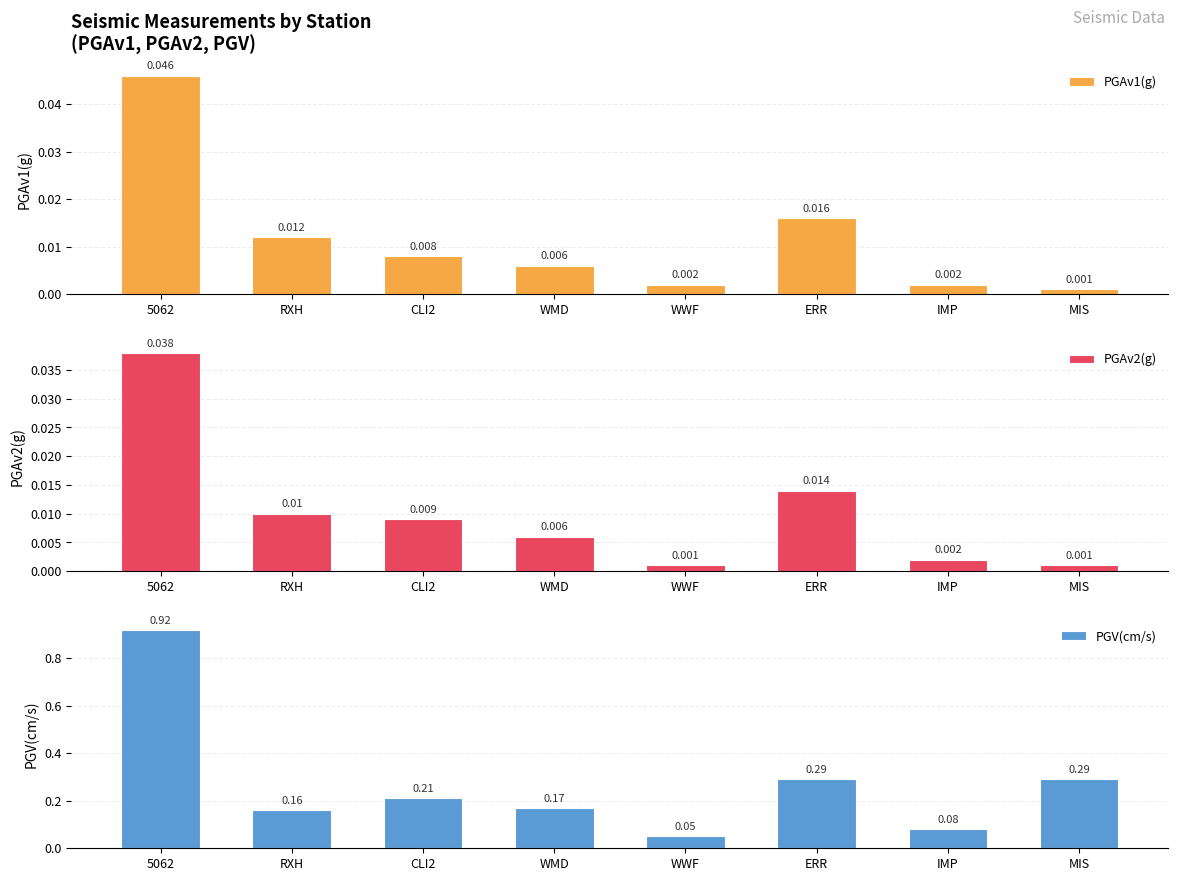

Which series has the widest spread of values?

PGV(cm/s)